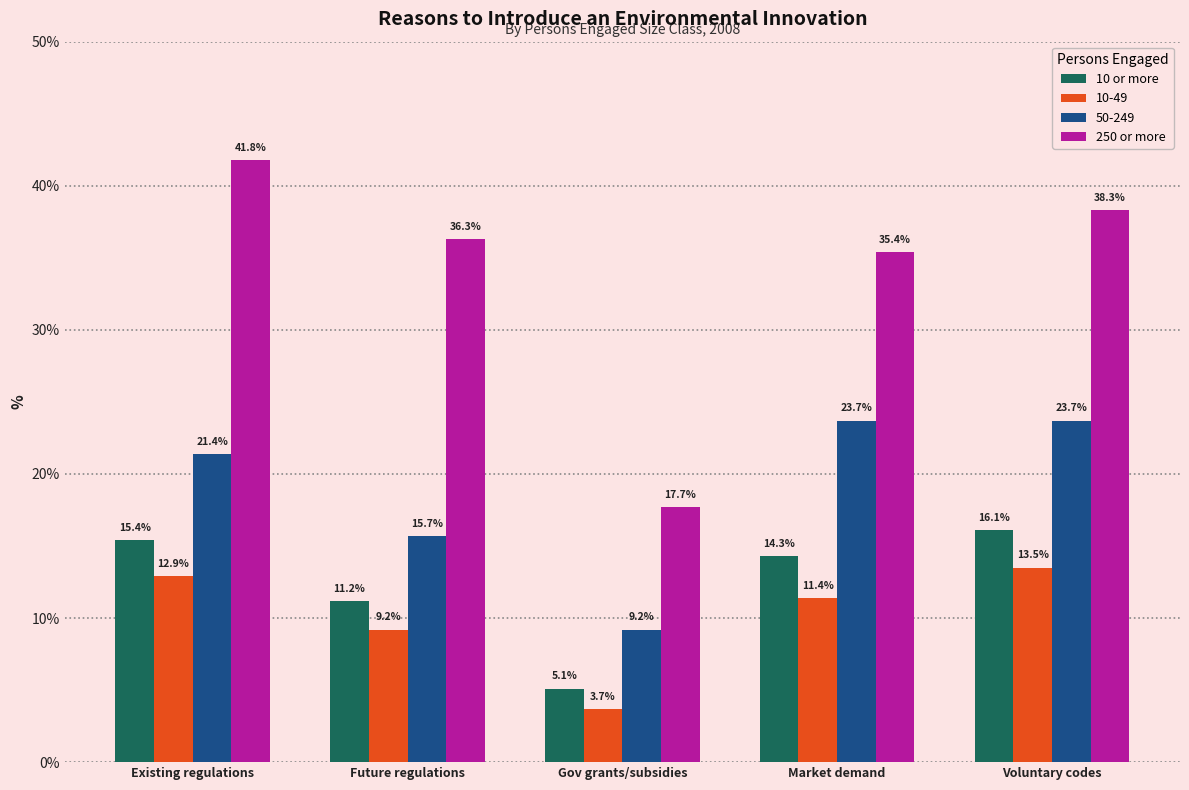

Reading right to left, list all the values displayed in this chart.

10 or more: Voluntary codes=16.1	Market demand=14.3	Gov grants/subsidies=5.1	Future regulations=11.2	Existing regulations=15.4
10-49: Voluntary codes=13.5	Market demand=11.4	Gov grants/subsidies=3.7	Future regulations=9.2	Existing regulations=12.9
50-249: Voluntary codes=23.7	Market demand=23.7	Gov grants/subsidies=9.2	Future regulations=15.7	Existing regulations=21.4
250 or more: Voluntary codes=38.3	Market demand=35.4	Gov grants/subsidies=17.7	Future regulations=36.3	Existing regulations=41.8